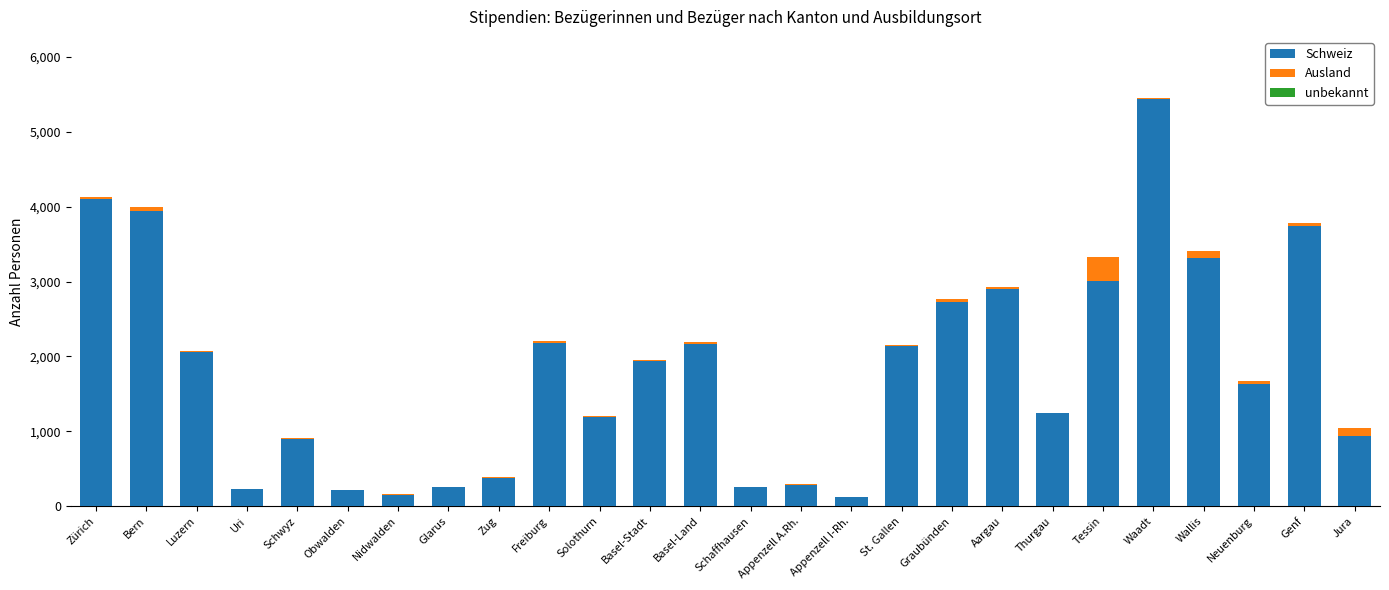

The value of Schweiz at Luzern is 2063. True or false?

True